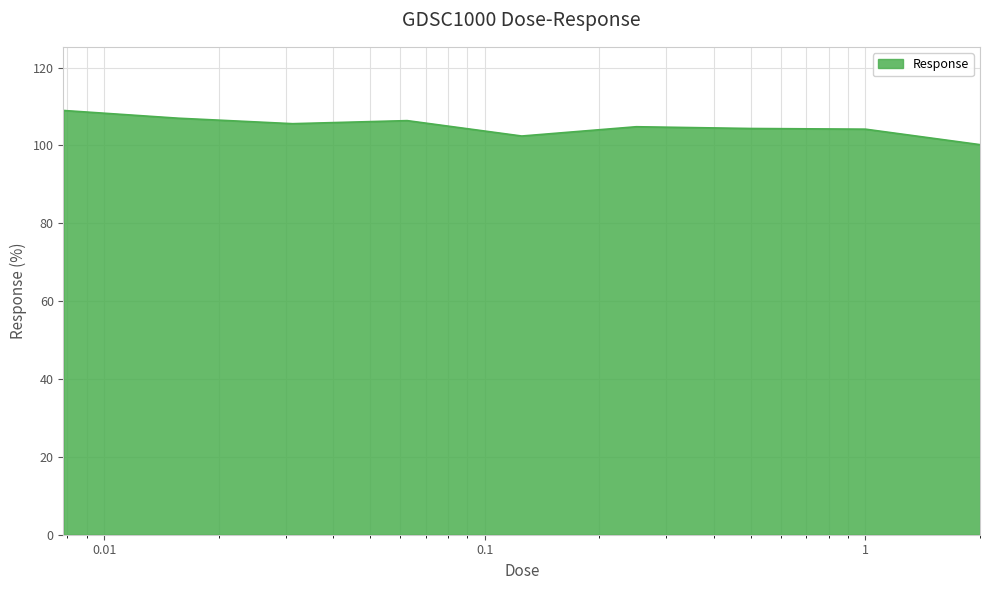

What is the smallest value displayed?

100.2